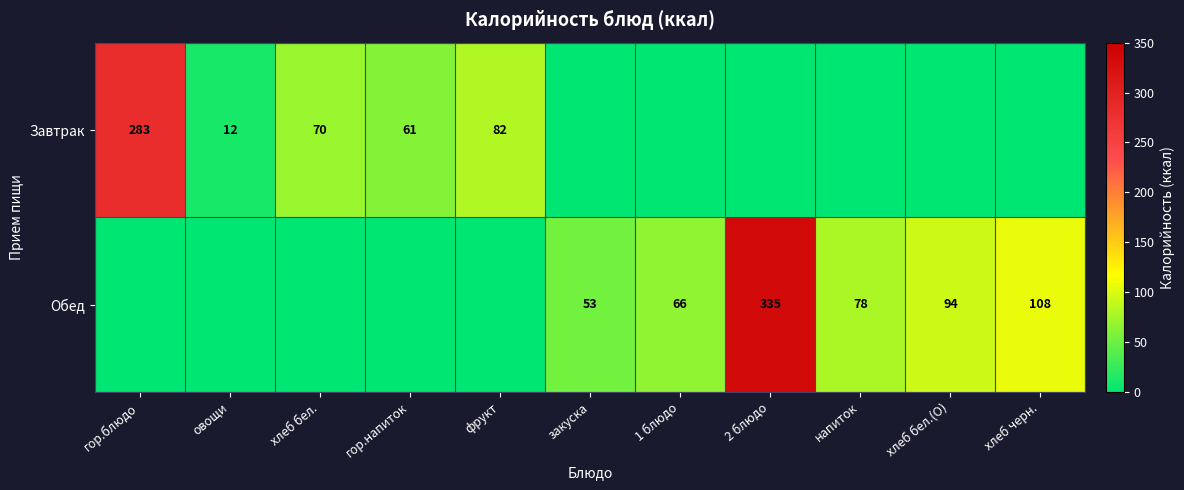

Is the value of Завтрак at фрукт greater than the value of Обед at 1 блюдо?

Yes